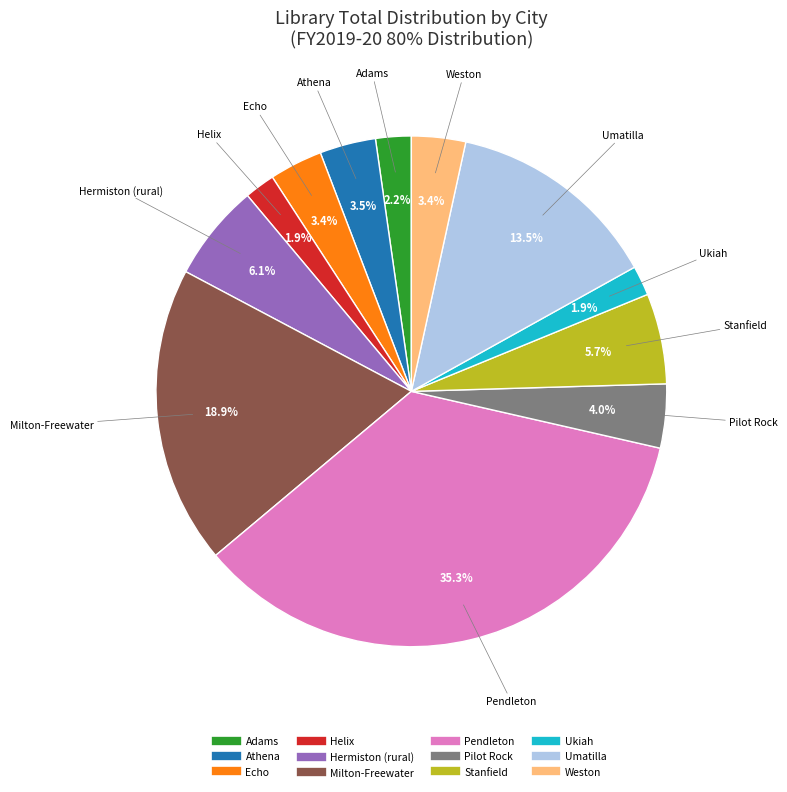

Do Stanfield and Pendleton together represent more than half of the pie?

No